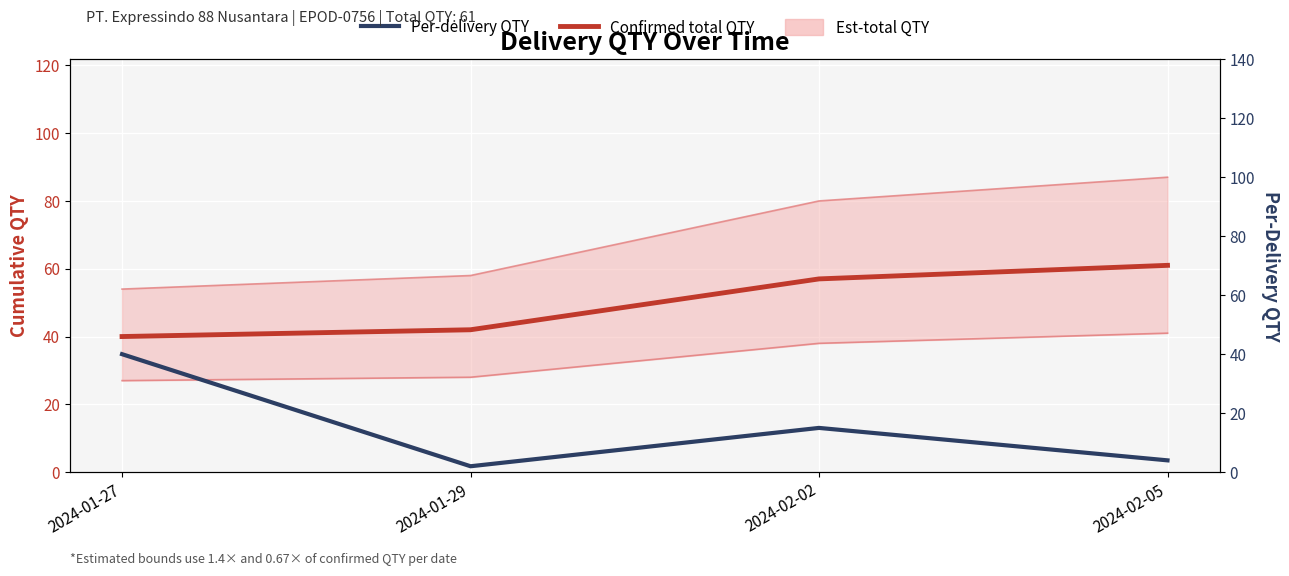

What is the difference between the second highest and minimum values in the Confirmed total QTY series?

17